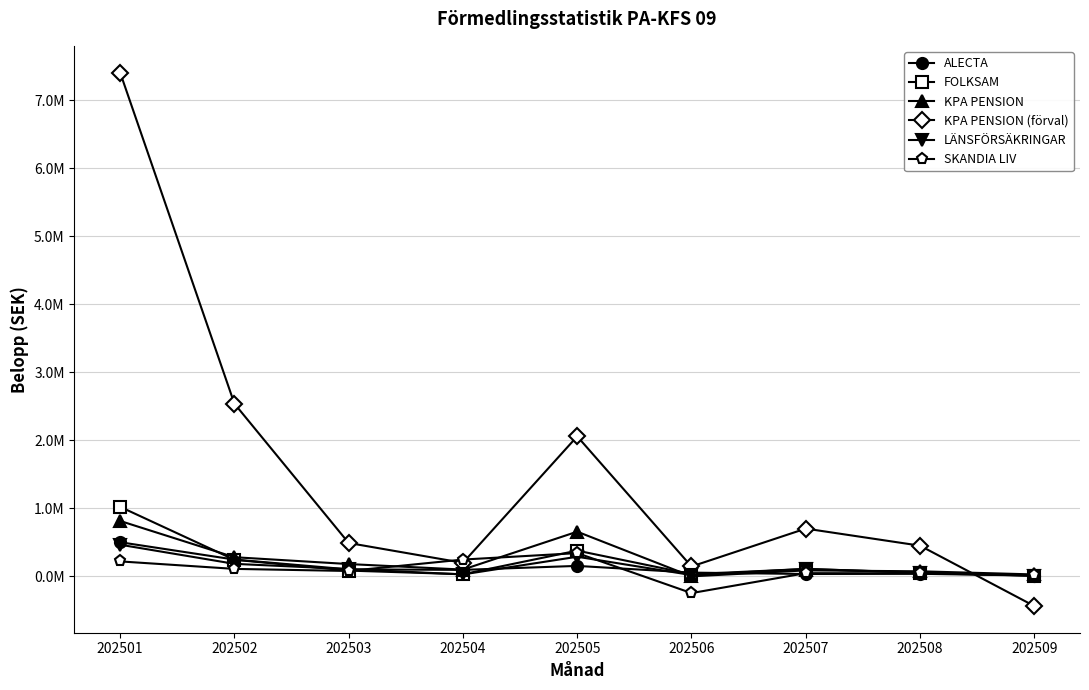

The KPA PENSION series shows 87916 at 202507. True or false?

True